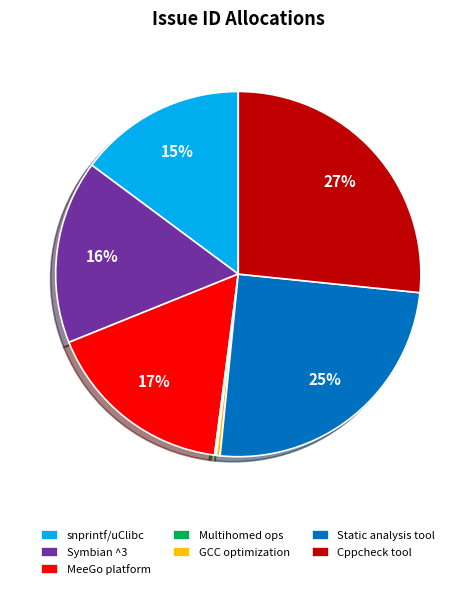

Is it true that MeeGo platform is 17% of the pie?

True